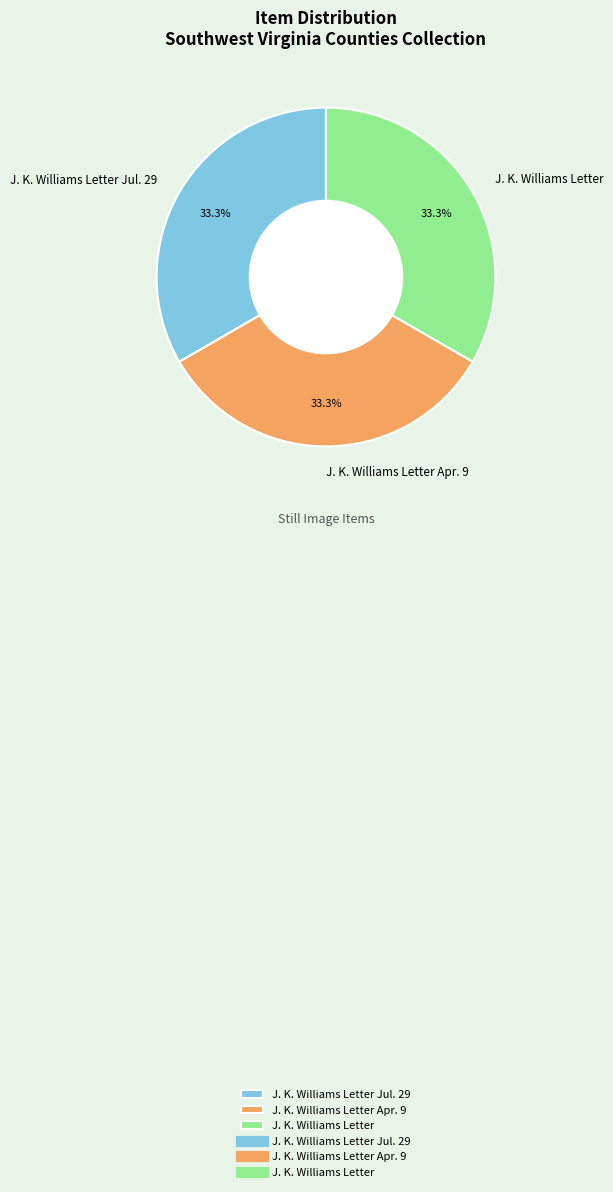

What is the ratio of the value at J. K. Williams Letter Jul. 29 to the value at J. K. Williams Letter Apr. 9?

1.0